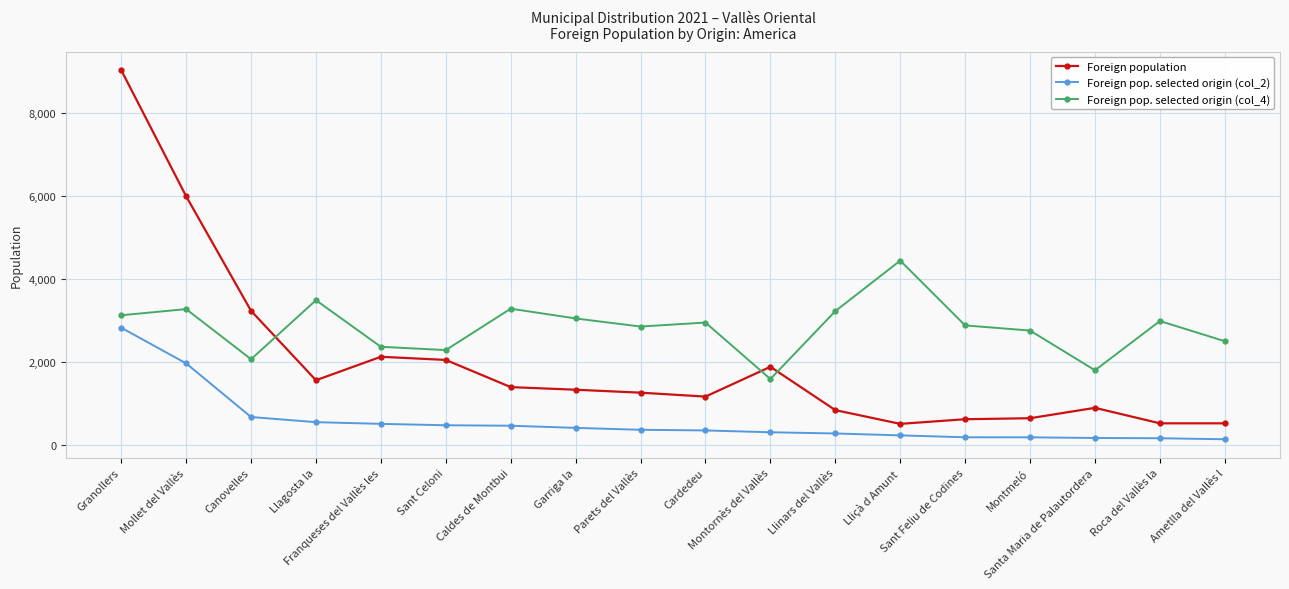

What value does the Foreign pop. selected origin (col_4) series have at Ametlla del Vallès l?

2495